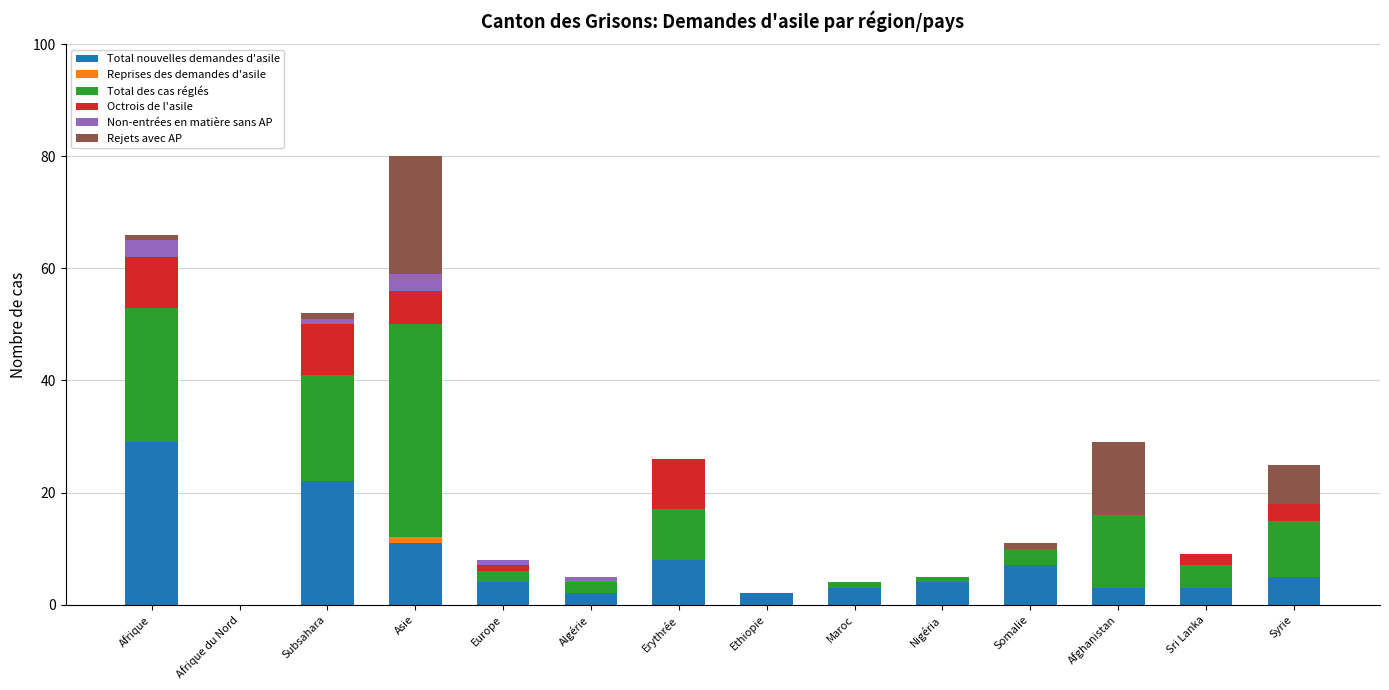

At which category is the sum across all series the highest?

Asie